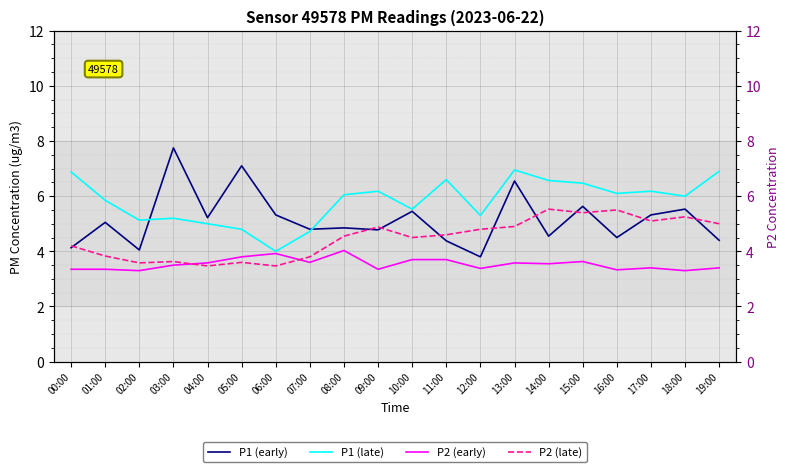

True or false: P1 (late) and P2 (late) intersect in this chart.

False